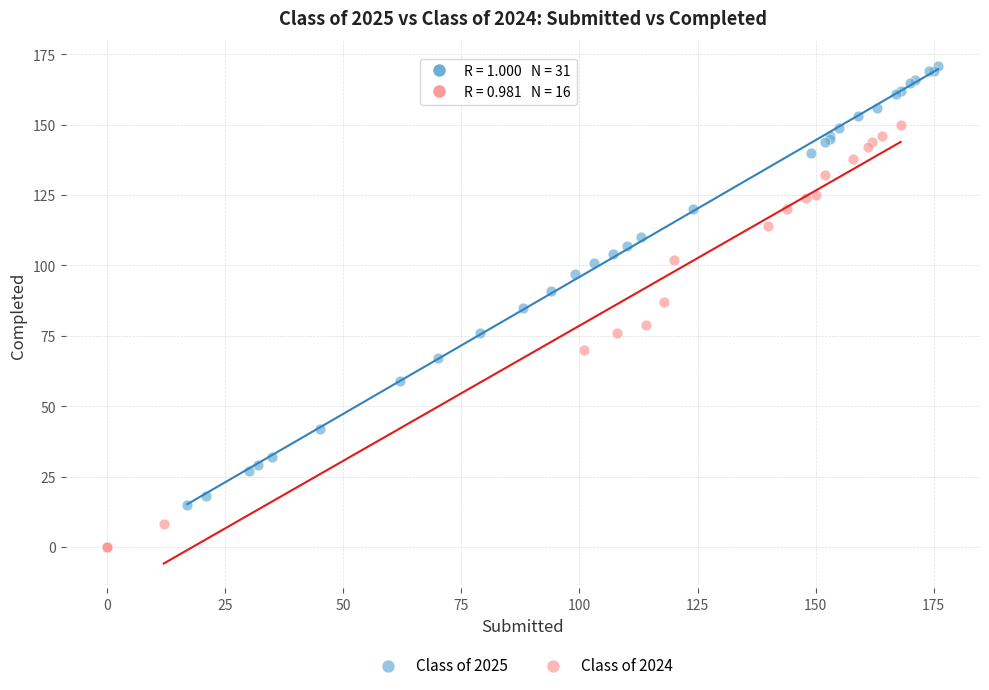

What are all the series names shown in the legend?

Class of 2025, Class of 2024